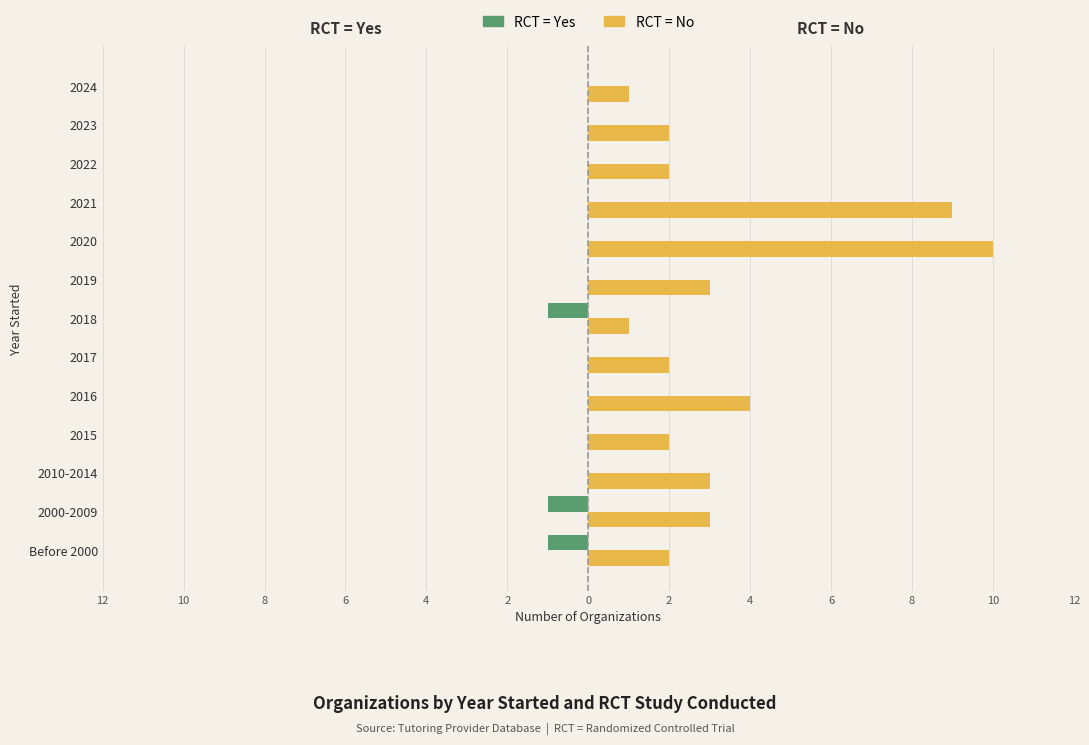

What are all the series names shown in the legend?

RCT = Yes, RCT = No